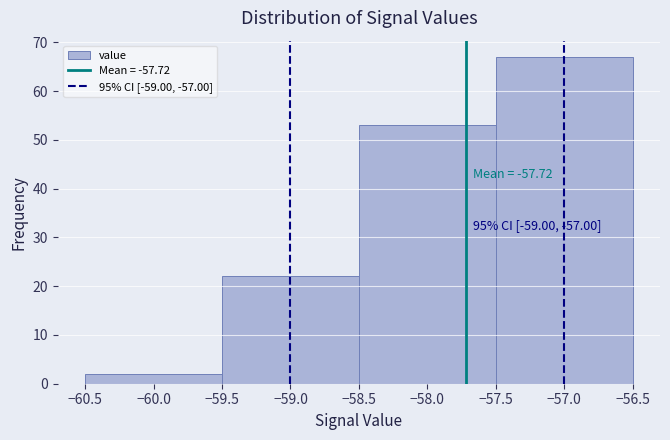

Over which range of the x-axis is the bar tallest?

-57.5 to -56.5